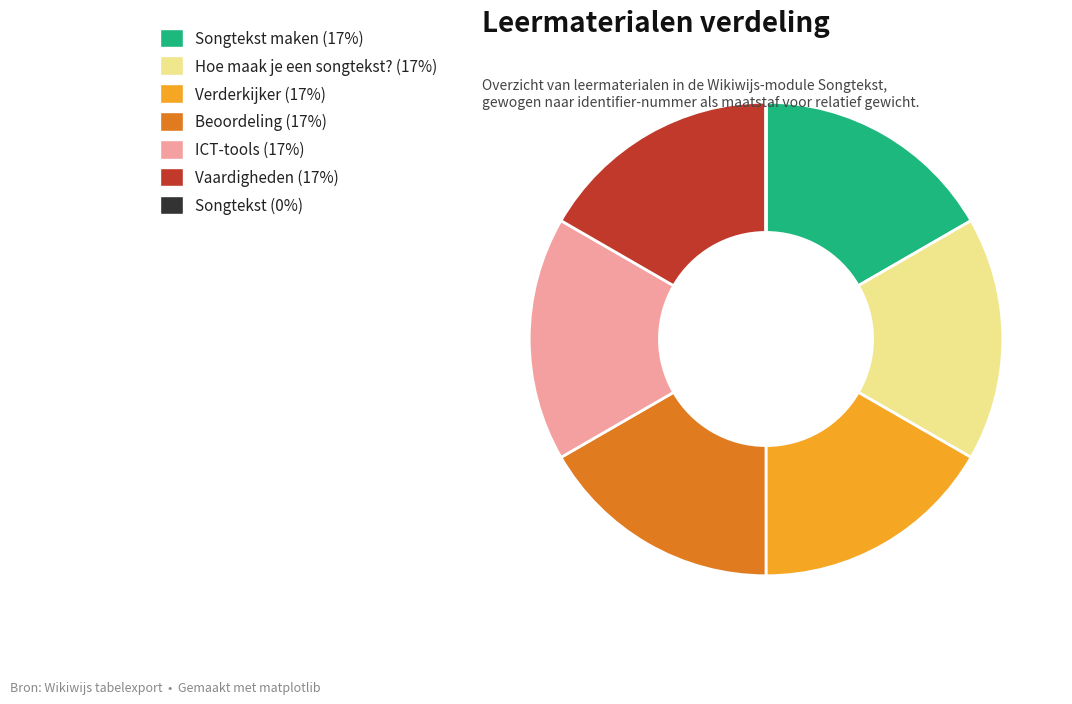

Is there any slice that represents more than half of the pie?

No